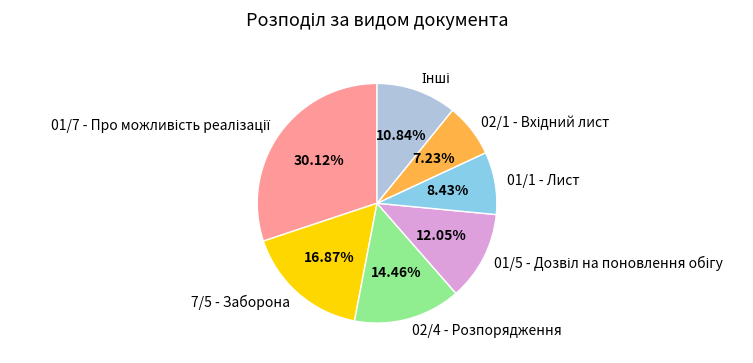

Does any single category account for the majority?

No